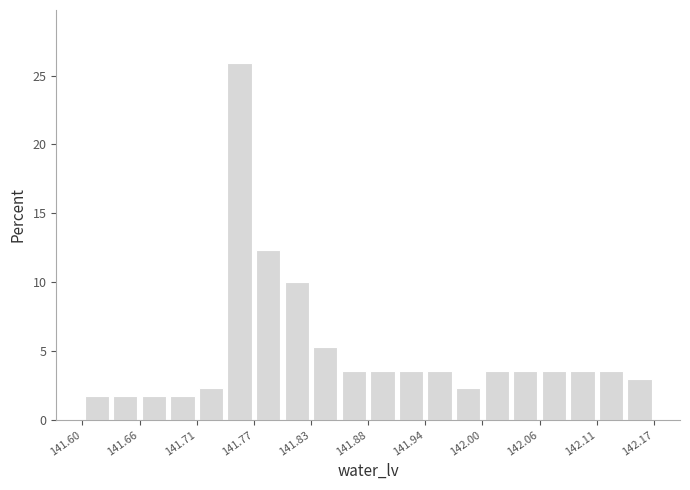

Around what value on the x-axis is the tallest bar? Give the approximate position of its centre, as read against the axis.

141.76